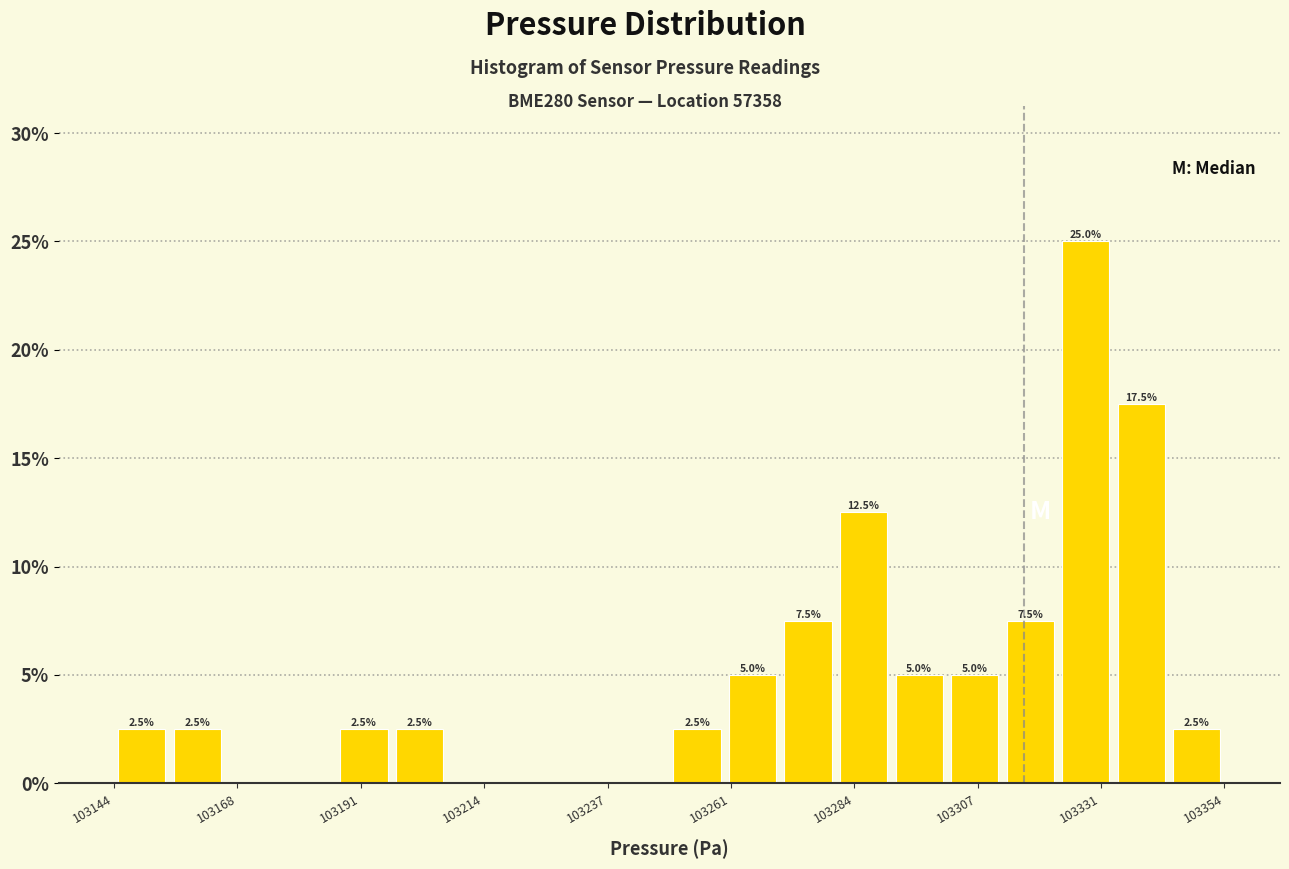

Around what value on the x-axis is the tallest bar? Give the approximate position of its centre, as read against the axis.

103330